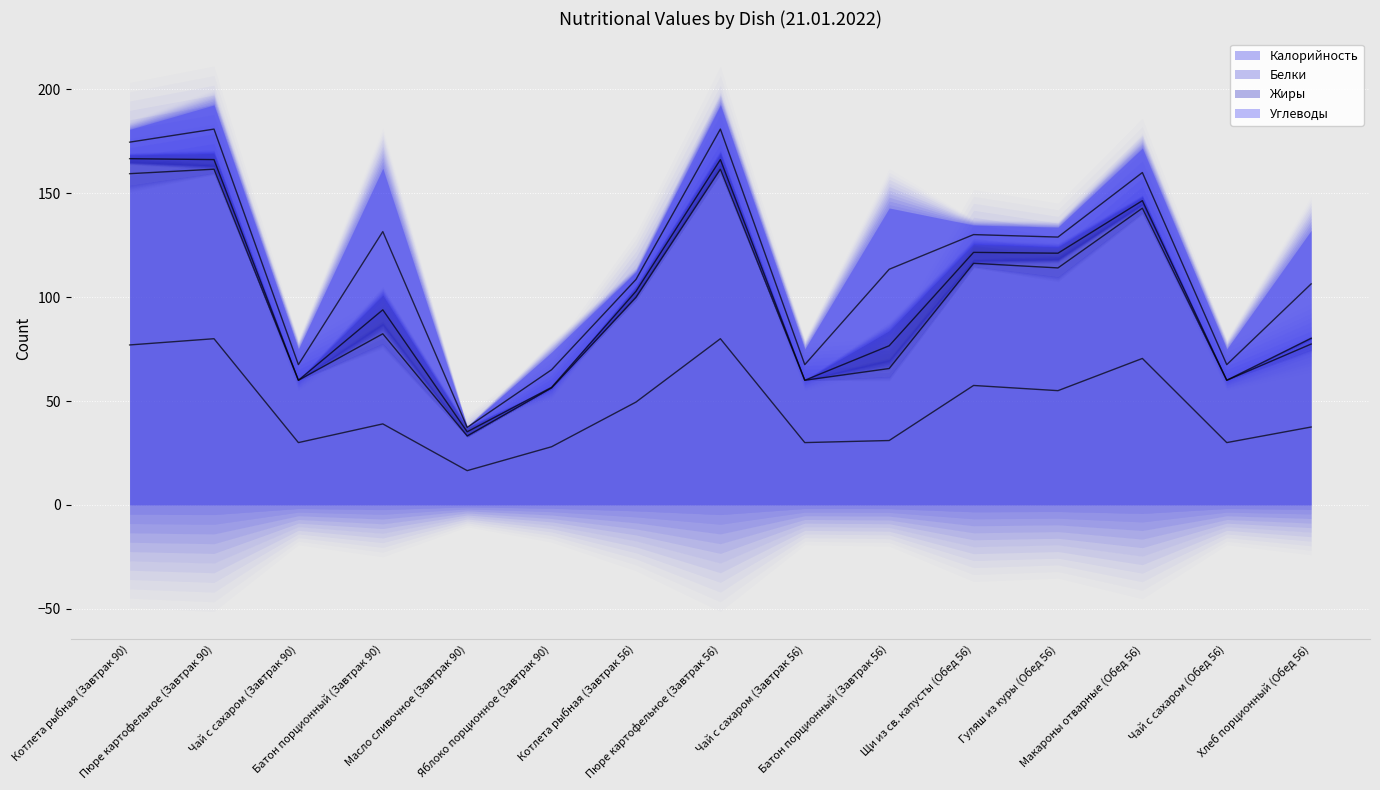

Reading left to right, transcribe all the data shown in this chart.

Калорийность: Котлета рыбная (Завтрак 90)=154.0	Пюре картофельное (Завтрак 90)=160.0	Чай с сахаром (Завтрак 90)=60.0	Батон порционный (Завтрак 90)=78.0	Масло сливочное (Завтрак 90)=33.0	Яблоко порционное (Завтрак 90)=56.0	Котлета рыбная (Завтрак 56)=99.0	Пюре картофельное (Завтрак 56)=160.0	Чай с сахаром (Завтрак 56)=60.0	Батон порционный (Завтрак 56)=62.0	Щи из св. капусты (Обед 56)=115.0	Гуляш из куры (Обед 56)=110.0	Макароны отварные (Обед 56)=141.0	Чай с сахаром (Обед 56)=60.0	Хлеб порционный (Обед 56)=75.0
Белки: Котлета рыбная (Завтрак 90)=10.9	Пюре картофельное (Завтрак 90)=3.2	Чай с сахаром (Завтрак 90)=0.0	Батон порционный (Завтрак 90)=8.8	Масло сливочное (Завтрак 90)=0.4	Яблоко порционное (Завтрак 90)=0.6	Котлета рыбная (Завтрак 56)=1.8	Пюре картофельное (Завтрак 56)=3.2	Чай с сахаром (Завтрак 56)=0.0	Батон порционный (Завтрак 56)=7.3	Щи из св. капусты (Обед 56)=2.6	Гуляш из куры (Обед 56)=8.2	Макароны отварные (Обед 56)=3.7	Чай с сахаром (Обед 56)=0.0	Хлеб порционный (Обед 56)=4.9
Жиры: Котлета рыбная (Завтрак 90)=3.6	Пюре картофельное (Завтрак 90)=6.1	Чай с сахаром (Завтрак 90)=0.0	Батон порционный (Завтрак 90)=14.3	Масло сливочное (Завтрак 90)=3.6	Яблоко порционное (Завтрак 90)=0.0	Котлета рыбная (Завтрак 56)=4.0	Пюре картофельное (Завтрак 56)=6.1	Чай с сахаром (Завтрак 56)=0.0	Батон порционный (Завтрак 56)=14.6	Щи из св. капусты (Обед 56)=7.9	Гуляш из куры (Обед 56)=6.0	Макароны отварные (Обед 56)=3.5	Чай с сахаром (Обед 56)=0.0	Хлеб порционный (Обед 56)=0.7
Углеводы: Котлета рыбная (Завтрак 90)=12.3	Пюре картофельное (Завтрак 90)=23.3	Чай с сахаром (Завтрак 90)=15.0	Батон порционный (Завтрак 90)=61.0	Масло сливочное (Завтрак 90)=0.6	Яблоко порционное (Завтрак 90)=16.9	Котлета рыбная (Завтрак 56)=7.4	Пюре картофельное (Завтрак 56)=23.3	Чай с сахаром (Завтрак 56)=15.0	Батон порционный (Завтрак 56)=59.0	Щи из св. капусты (Обед 56)=9.2	Гуляш из куры (Обед 56)=9.5	Макароны отварные (Обед 56)=23.6	Чай с сахаром (Обед 56)=15.0	Хлеб порционный (Обед 56)=51.6